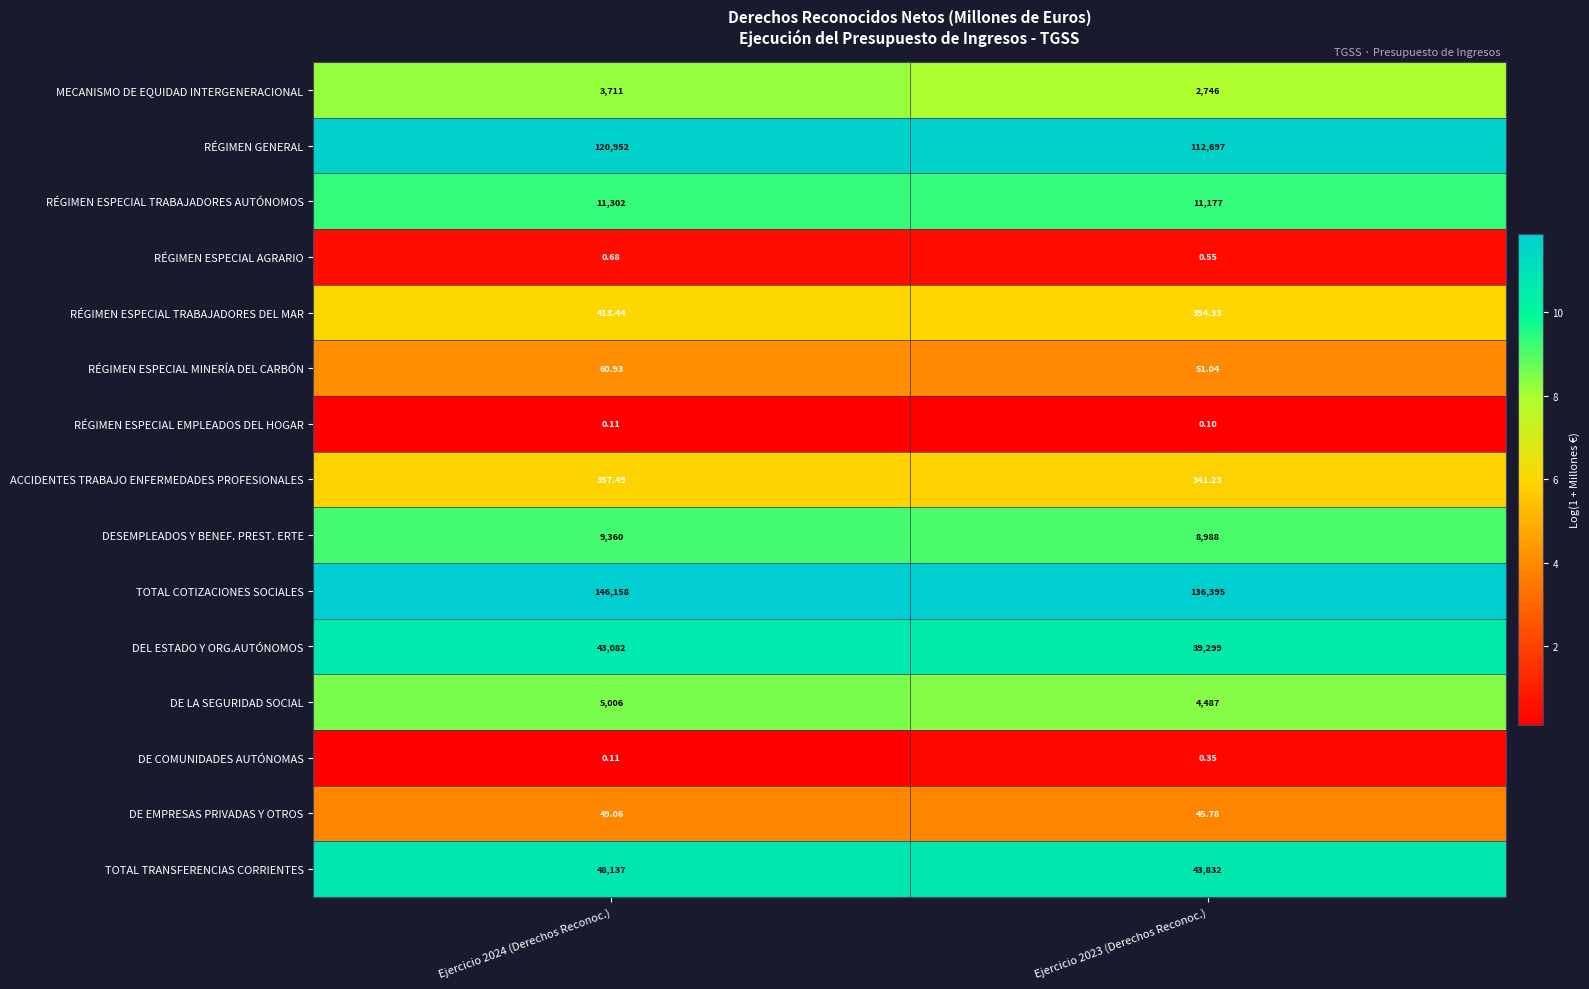

Rank the series at Ejercicio 2023 (Derechos Reconoc.) from highest to lowest value.

TOTAL COTIZACIONES SOCIALES, RÉGIMEN GENERAL, TOTAL TRANSFERENCIAS CORRIENTES, DEL ESTADO Y ORG.AUTÓNOMOS, RÉGIMEN ESPECIAL TRABAJADORES AUTÓNOMOS, DESEMPLEADOS Y BENEF. PREST. ERTE, DE LA SEGURIDAD SOCIAL, MECANISMO DE EQUIDAD INTERGENERACIONAL, RÉGIMEN ESPECIAL TRABAJADORES DEL MAR, ACCIDENTES TRABAJO ENFERMEDADES PROFESIONALES, RÉGIMEN ESPECIAL MINERÍA DEL CARBÓN, DE EMPRESAS PRIVADAS Y OTROS, RÉGIMEN ESPECIAL AGRARIO, DE COMUNIDADES AUTÓNOMAS, RÉGIMEN ESPECIAL EMPLEADOS DEL HOGAR